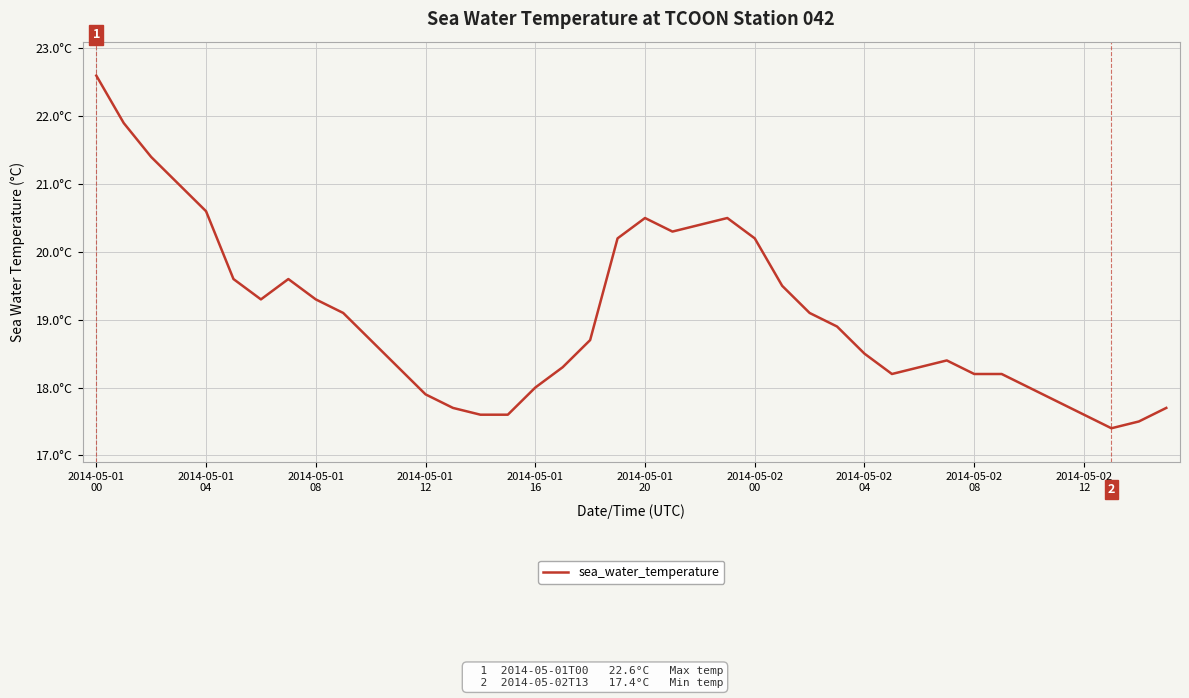

Reading right to left, list all the values displayed in this chart.

17.7	17.5	17.4	17.6	17.8	18.0	18.2	18.2	18.4	18.3	18.2	18.5	18.9	19.1	19.5	20.2	20.5	20.4	20.3	20.5	20.2	18.7	18.3	18.0	17.6	17.6	17.7	17.9	18.3	18.7	19.1	19.3	19.6	19.3	19.6	20.6	21.0	21.4	21.9	22.6